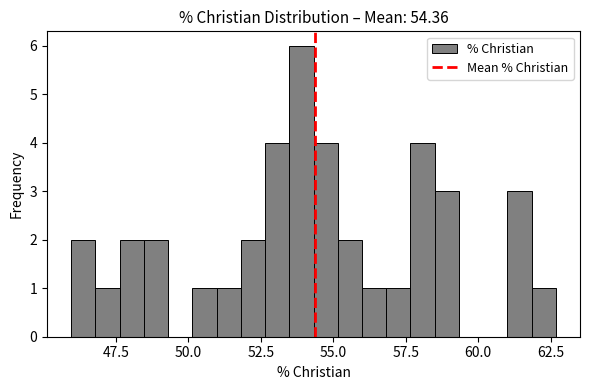

Around what value on the x-axis is the tallest bar? Give the approximate position of its centre, as read against the axis.

54.0